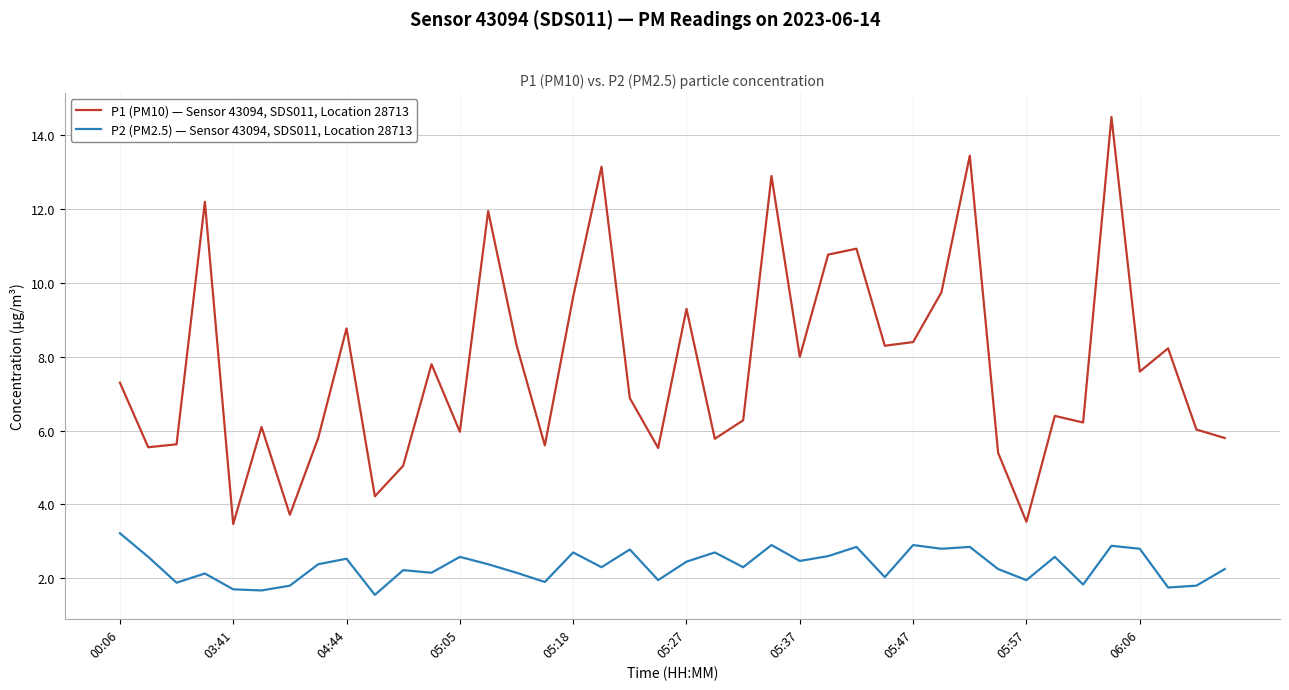

True or false: P2 (PM2.5) — Sensor 43094, SDS011, Location 28713 and P1 (PM10) — Sensor 43094, SDS011, Location 28713 intersect in this chart.

False